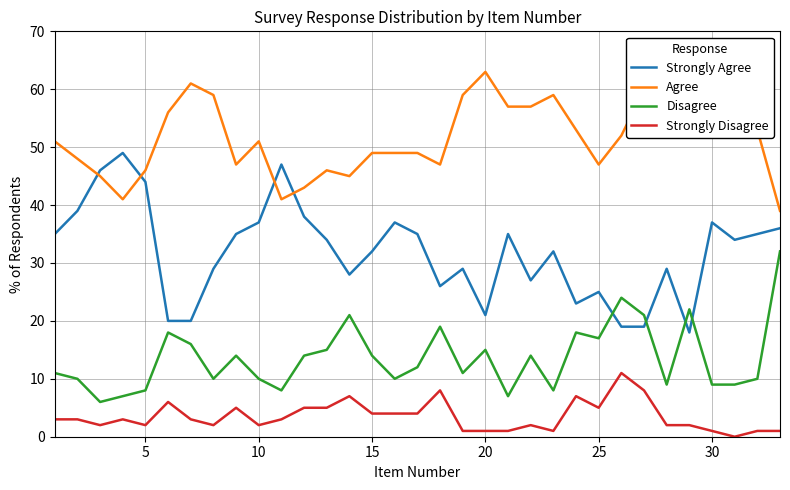

What is the difference between the second highest and minimum values in the Disagree series?

18